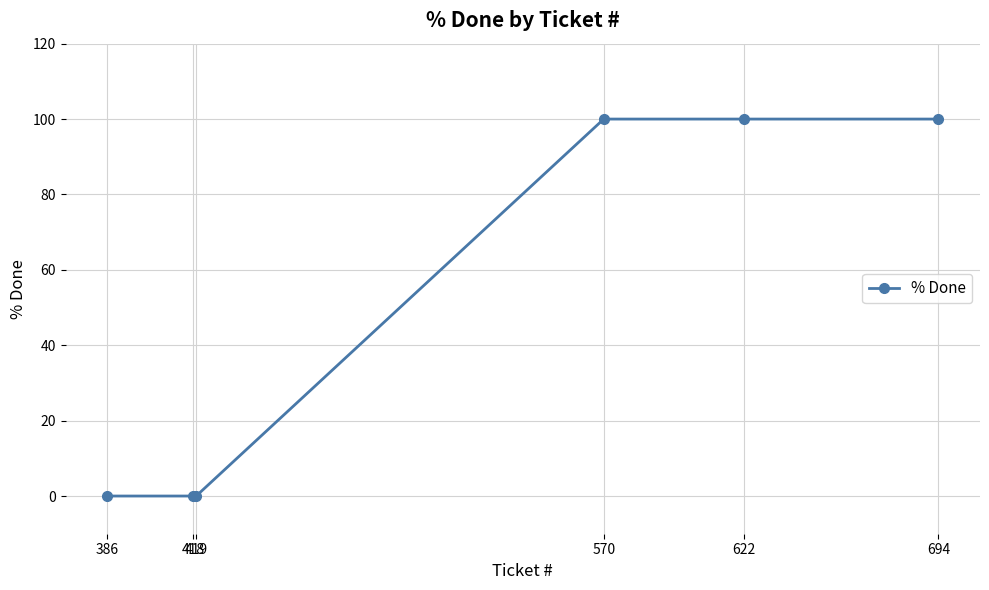

How many series are shown in this chart?

1